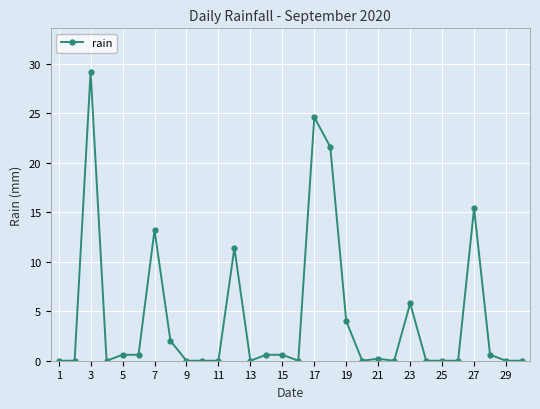

What is the greatest value displayed?

29.2